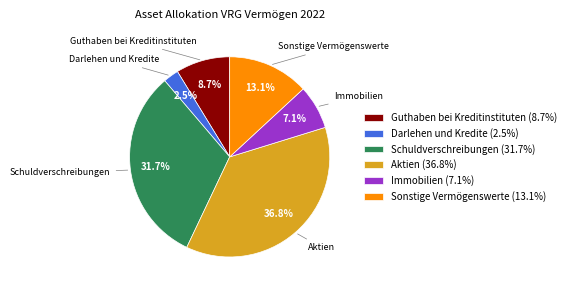

To the nearest percent, what is the difference between the largest and smallest slice percentages?

34%